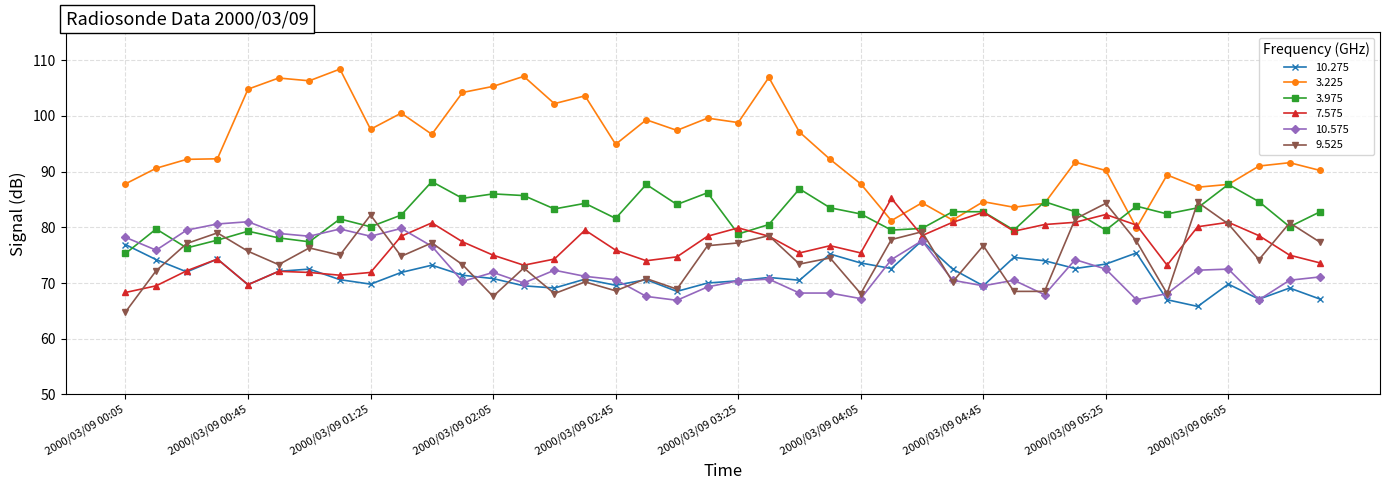

True or false: 3.225 and 10.275 cross at least once.

False